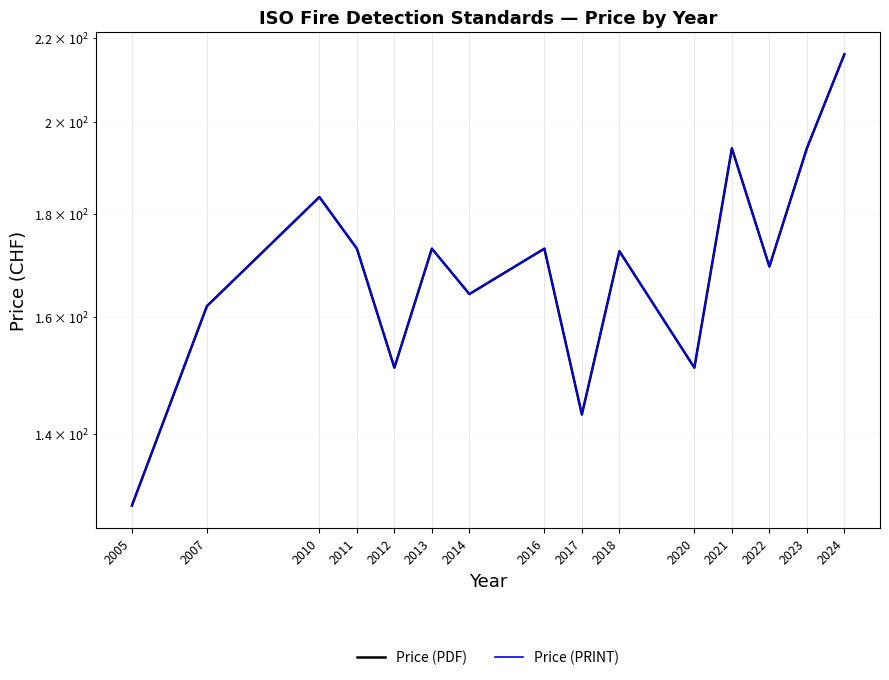

True or false: Price (PRINT) and Price (PDF) intersect in this chart.

False